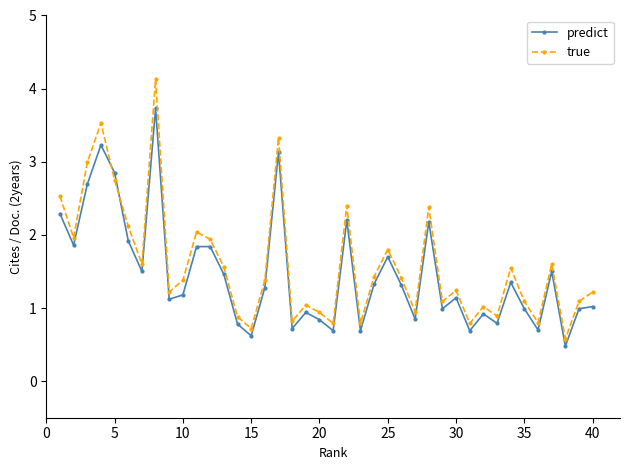

What is the sum of all true values?

63.8